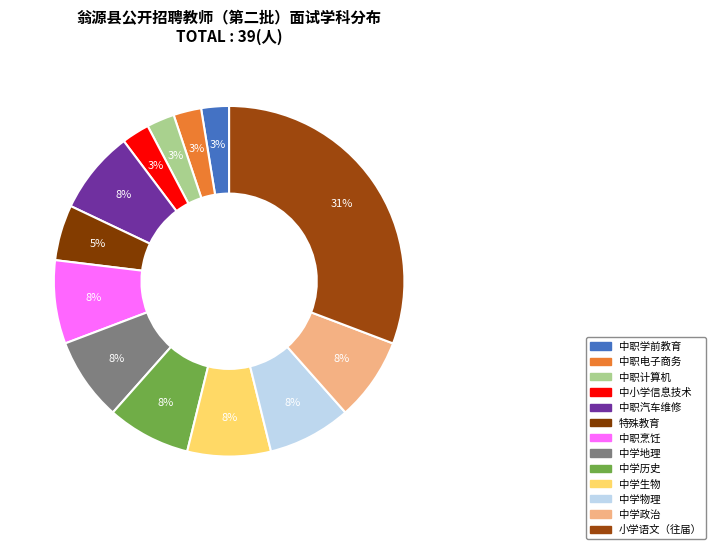

What percentage is the 小学语文（往届） slice, to the nearest percent?

31%